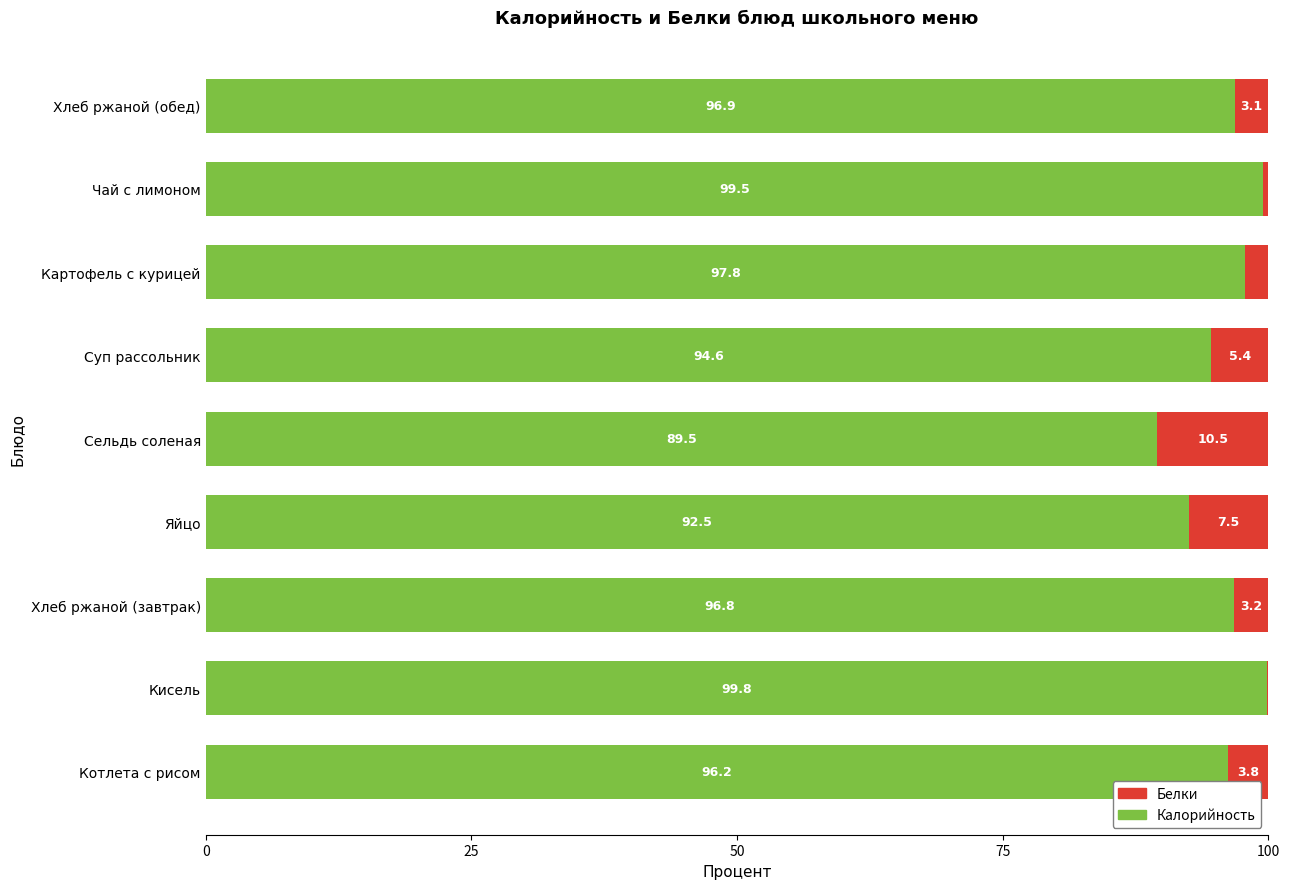

Count the number of categories in the chart.

9